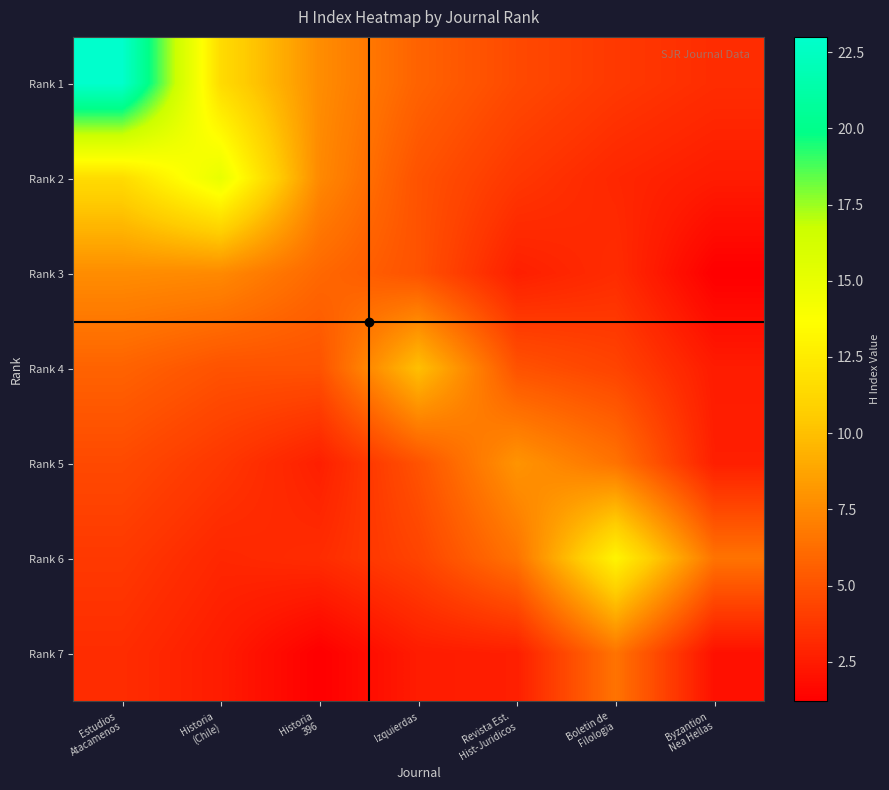

What is the total value across all series at Historia
396?

33.3